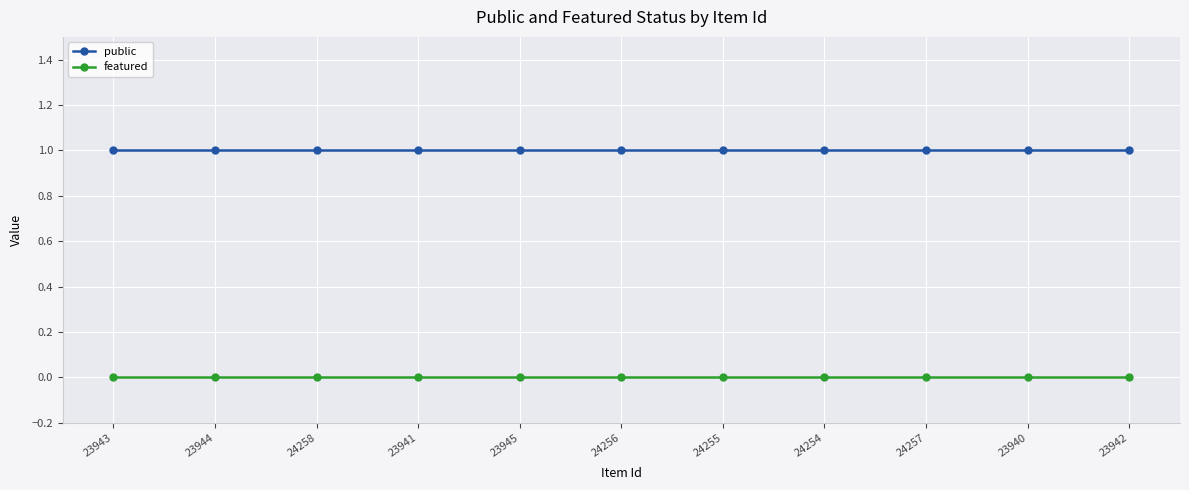

Does the chart display data point markers on the line(s)?

Yes